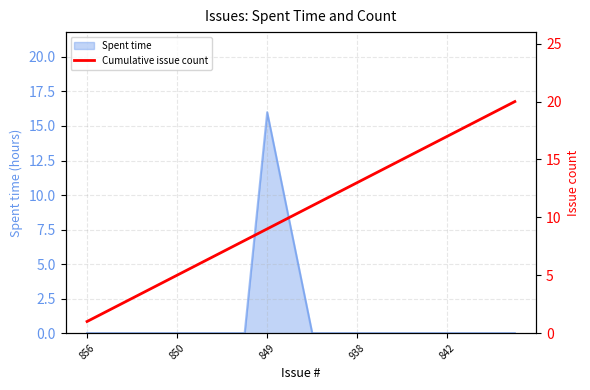

The Spent time series shows 16 at 849. True or false?

True